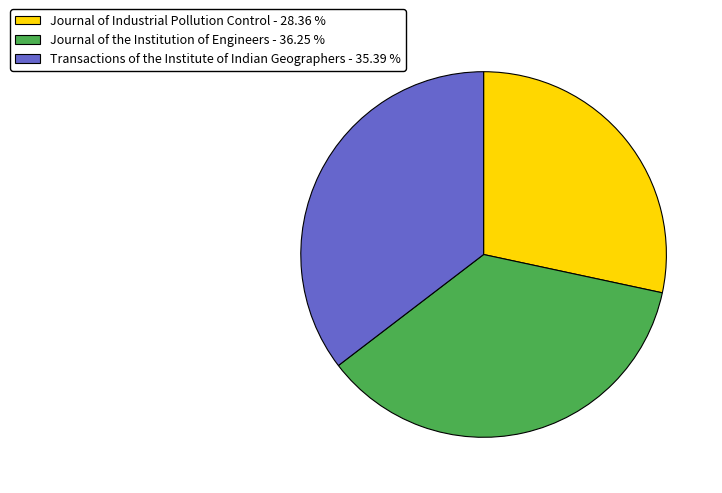

Which has a higher value, Transactions of the Institute of Indian Geographers - 35.39 % or Journal of Industrial Pollution Control - 28.36 %?

Transactions of the Institute of Indian Geographers - 35.39 %